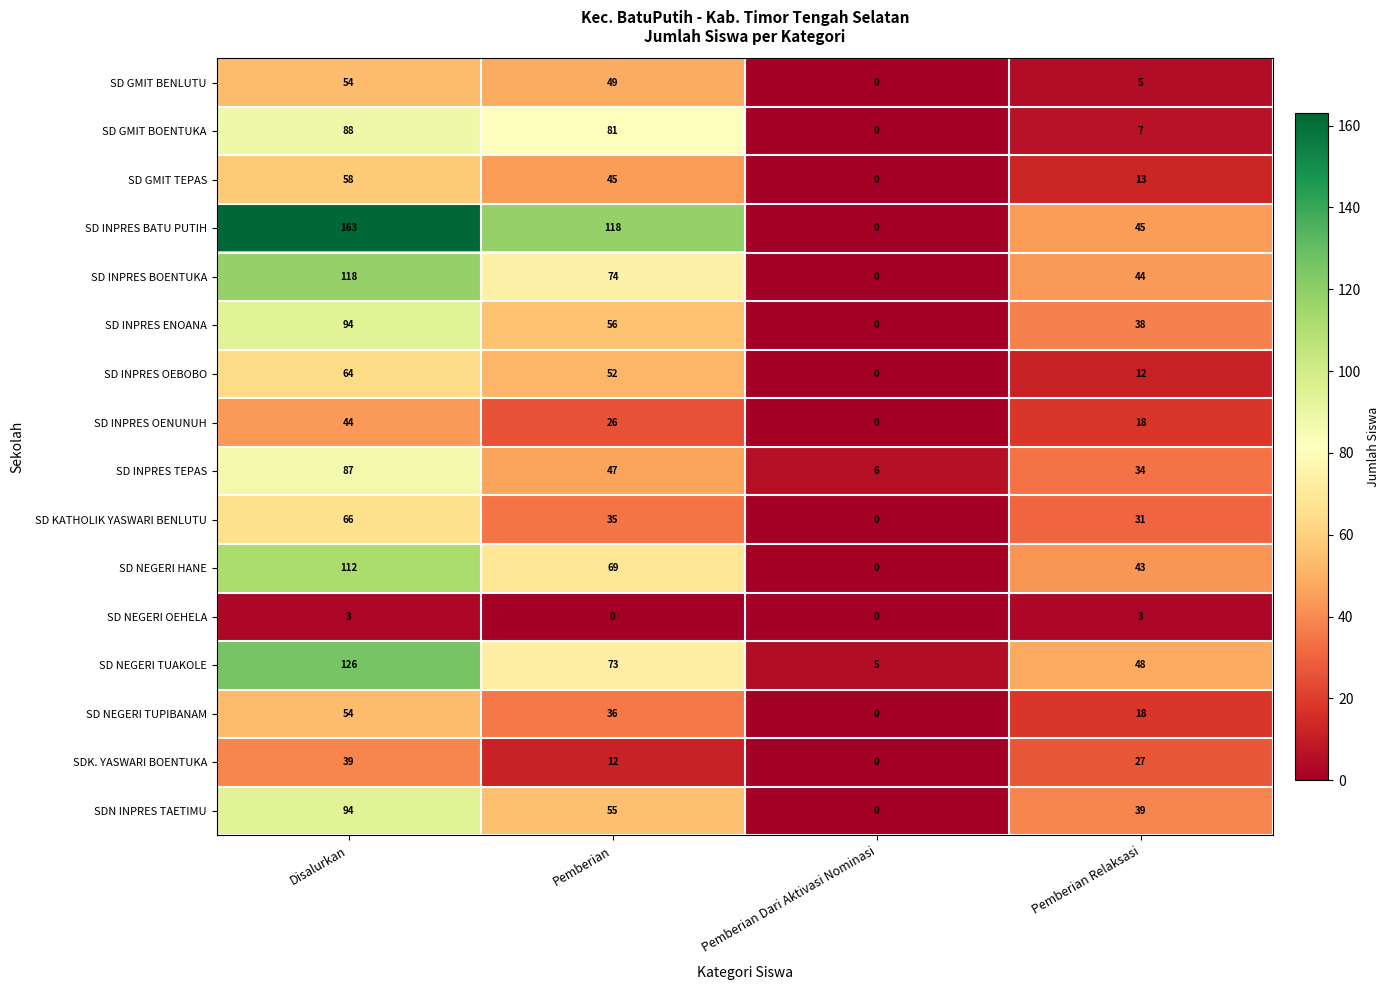

At which label does SD GMIT BENLUTU first exceed 49?

Disalurkan